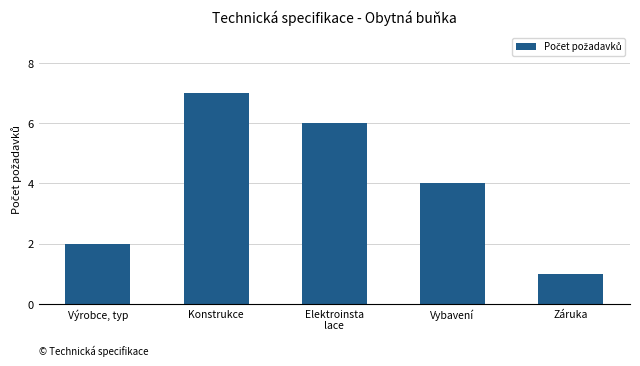

Count the values in the range 2 to 6.

3